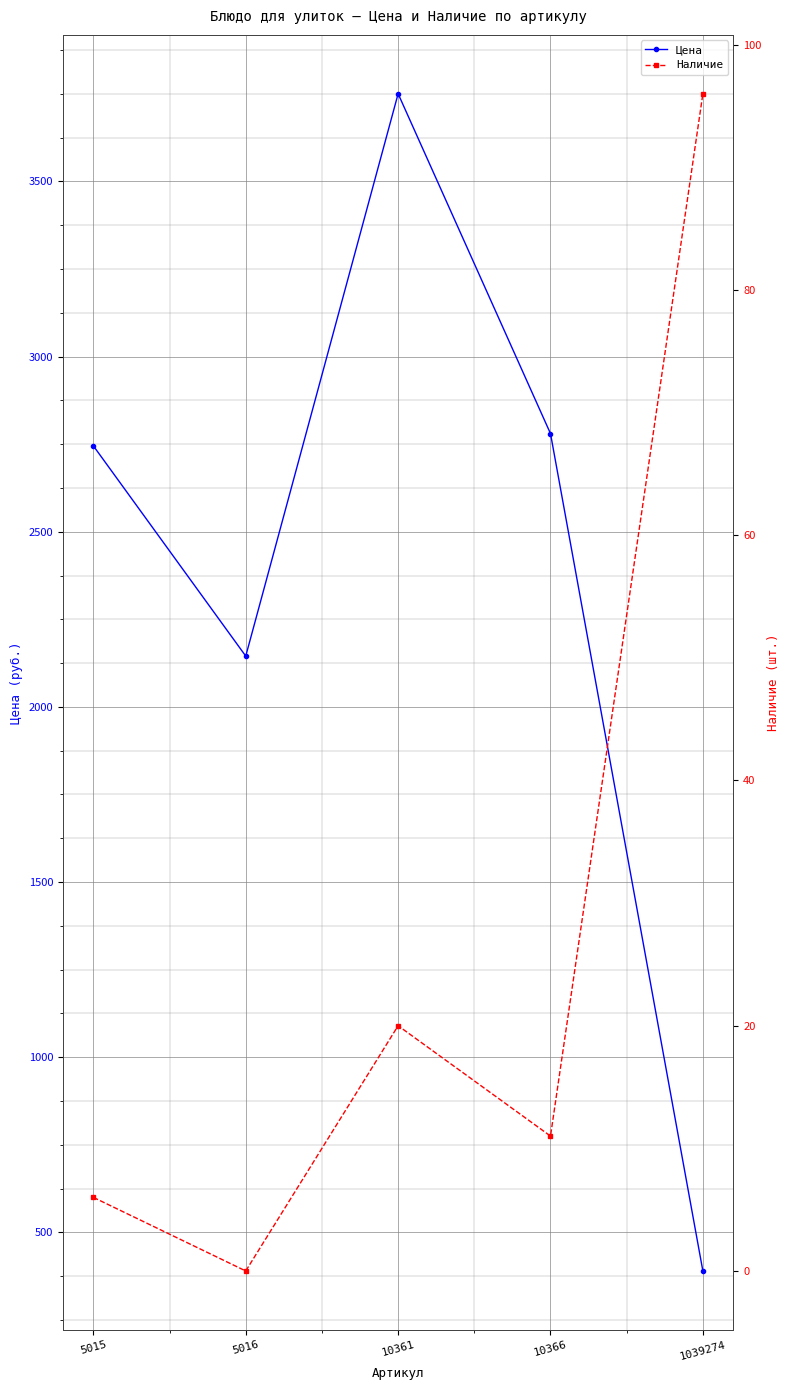

What is the value of the Цена point at the 5th from the left?

390